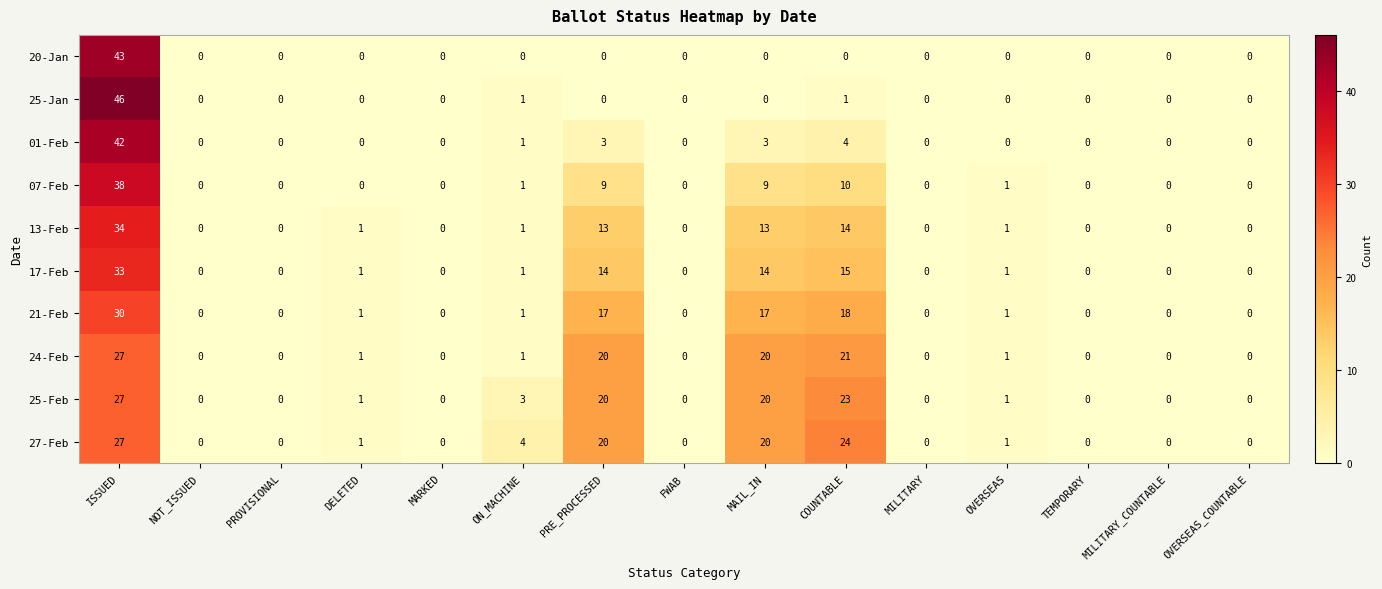

Is the value of 13-Feb at MAIL_IN greater than the value of 01-Feb at OVERSEAS_COUNTABLE?

Yes